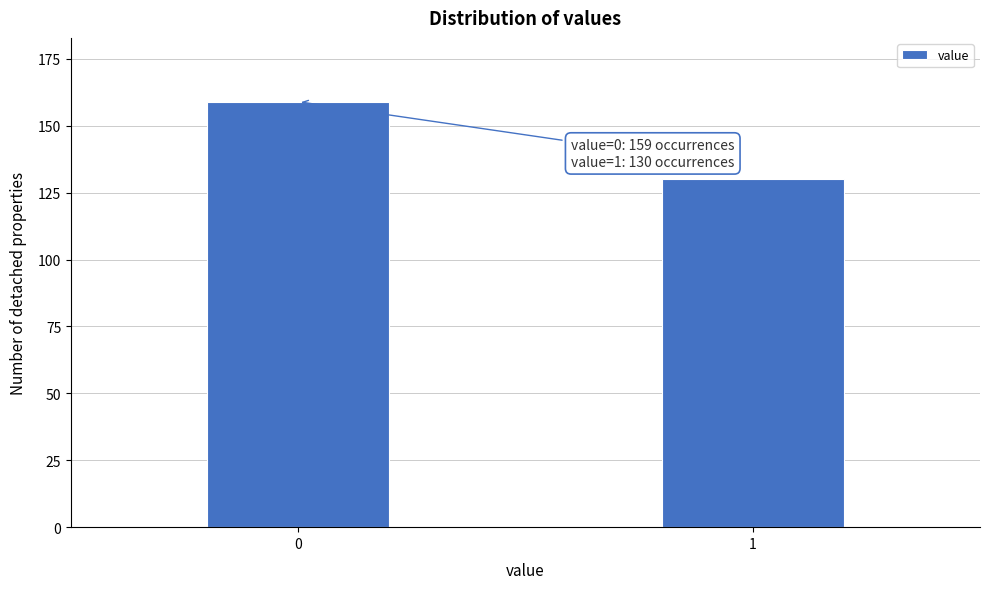

Reading right to left, extract all data points from this chart.

1=130	0=159